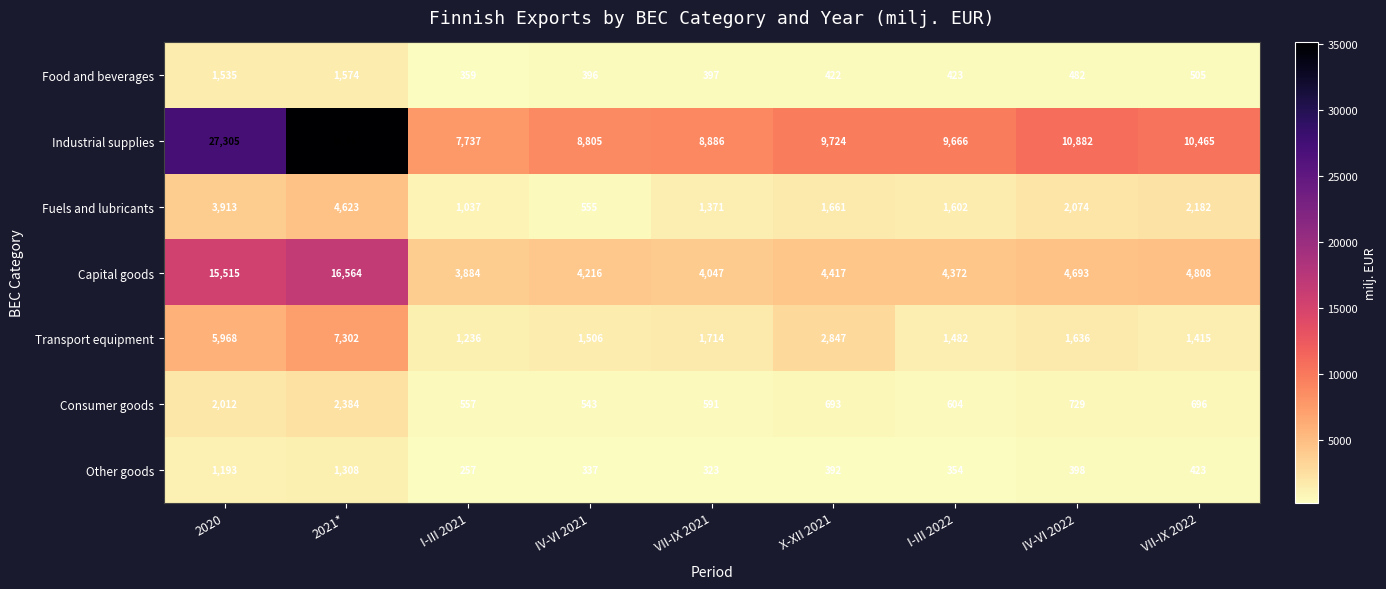

At which category is the sum across all series the highest?

2021*